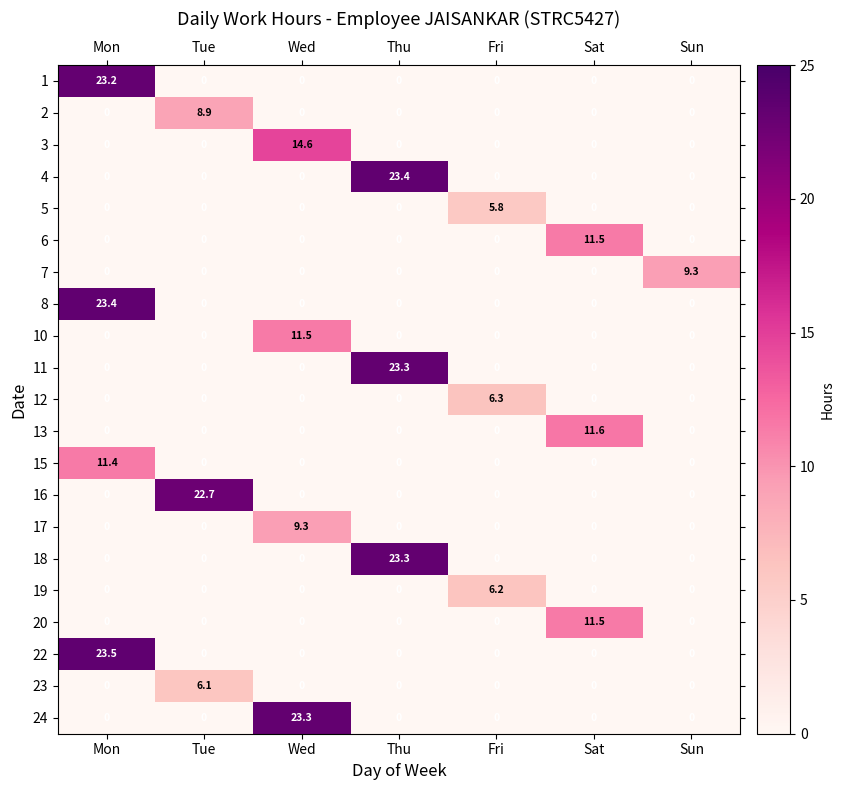

The value of 8 at Fri is -15.5. True or false?

False